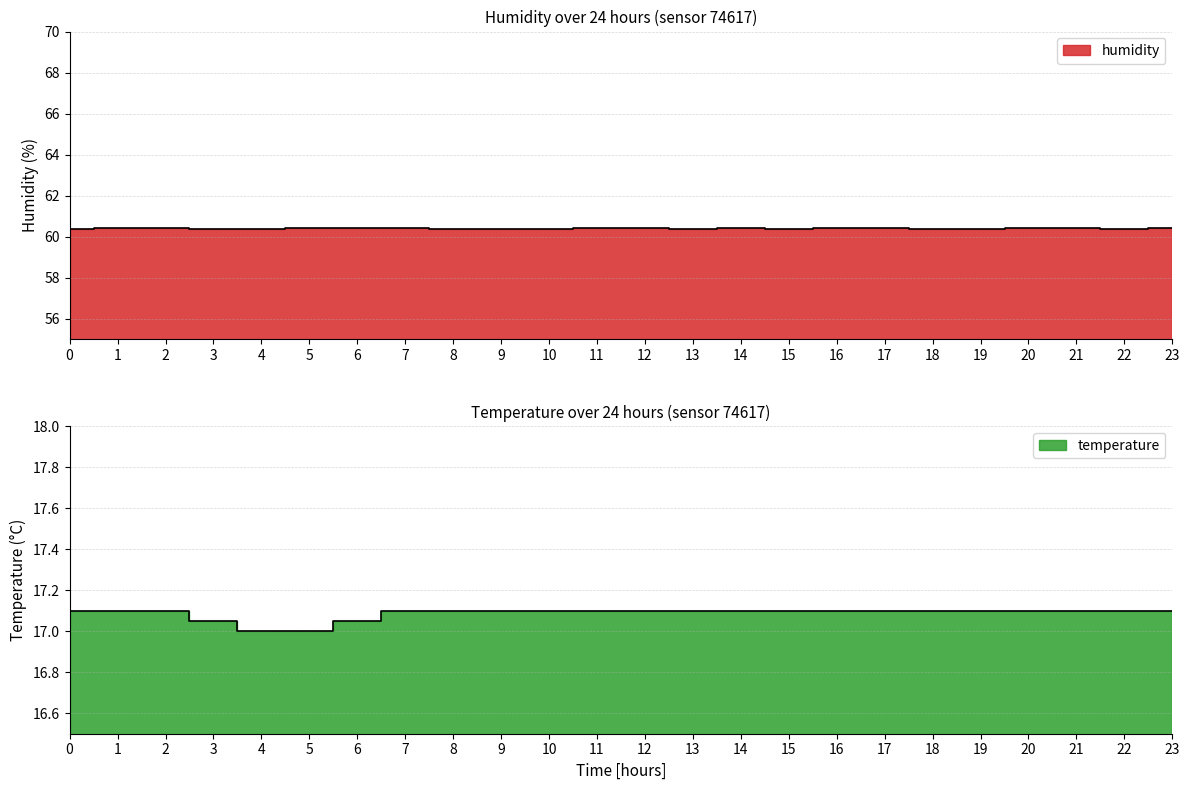

Reading left to right, extract all data points from this chart.

humidity: 60.4	60.4	60.4	60.4	60.4	60.4	60.4	60.4	60.4	60.4	60.4	60.4	60.4	60.4	60.4	60.4	60.4	60.4	60.4	60.4	60.4	60.4	60.4	60.4
temperature: 17.1	17.1	17.1	17.1	17.0	17.0	17.1	17.1	17.1	17.1	17.1	17.1	17.1	17.1	17.1	17.1	17.1	17.1	17.1	17.1	17.1	17.1	17.1	17.1